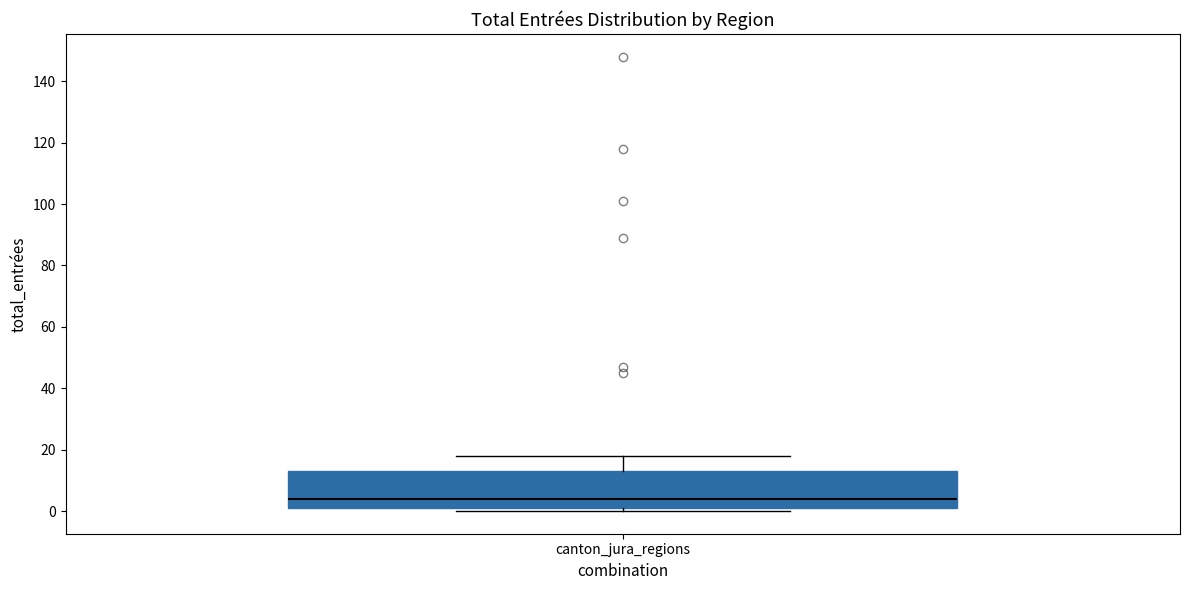

Transcribe this box plot: give where the median line is, the range the box spans, and where the two whiskers end, as read against the y-axis. The values are not printed on the chart, so give them approximately, as read against the axis.

median 4, box 2 to 14, whiskers 0 to 18